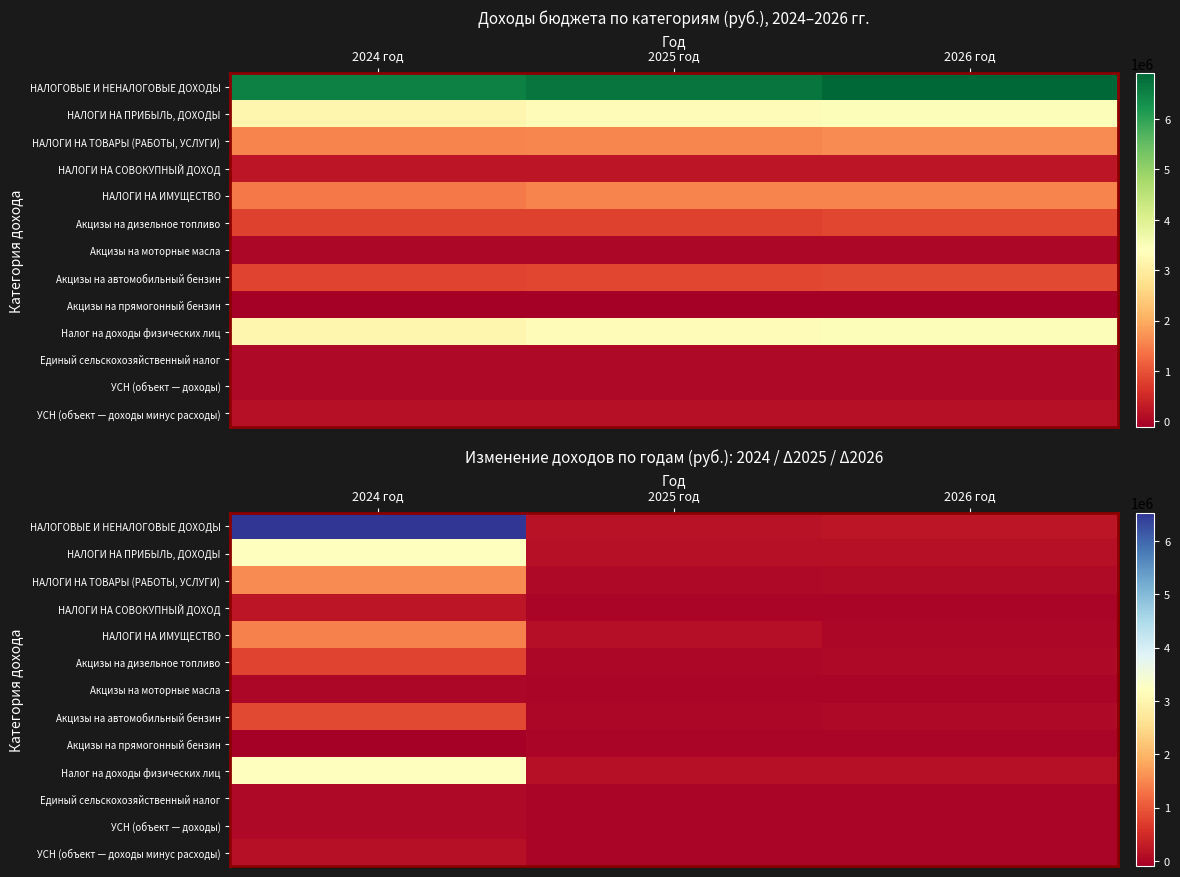

Is it true that НАЛОГИ НА СОВОКУПНЫЙ ДОХОД equals 110965 at 2025 год?

False